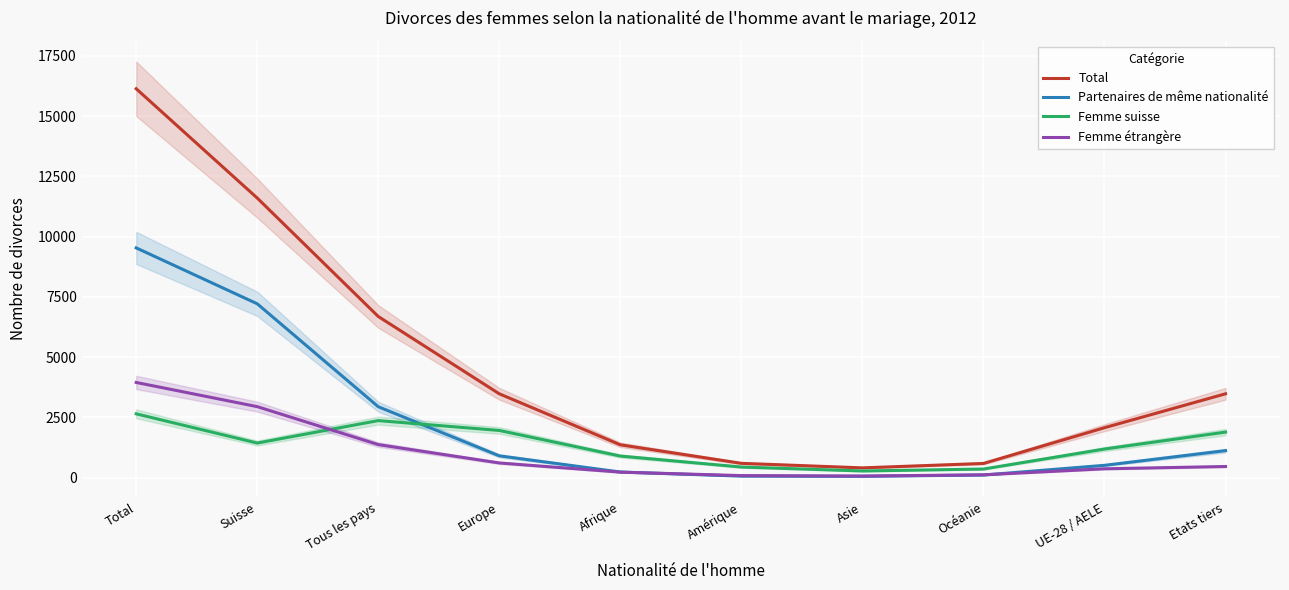

Reading left to right, list all the values displayed in this chart.

Total: Total=16136.6	Suisse=11602.2	Tous les pays=6688.3	Europe=3480.8	Afrique=1365.9	Amérique=596.8	Asie=408.7	Océanie=591.8	UE-28 / AELE=2075.0	Etats tiers=3481.8
Partenaires de même nationalité: Total=9534.5	Suisse=7215.1	Tous les pays=2945.0	Europe=907.4	Afrique=236.3	Amérique=65.5	Asie=59.0	Océanie=111.3	UE-28 / AELE=514.2	Etats tiers=1123.8
Femme suisse: Total=2650.0	Suisse=1438.4	Tous les pays=2369.3	Europe=1960.7	Afrique=898.8	Amérique=443.2	Asie=280.4	Océanie=360.3	UE-28 / AELE=1190.4	Etats tiers=1892.4
Femme étrangère: Total=3952.1	Suisse=2948.8	Tous les pays=1374.0	Europe=612.7	Afrique=230.9	Amérique=88.1	Asie=69.4	Océanie=120.2	UE-28 / AELE=370.3	Etats tiers=465.6